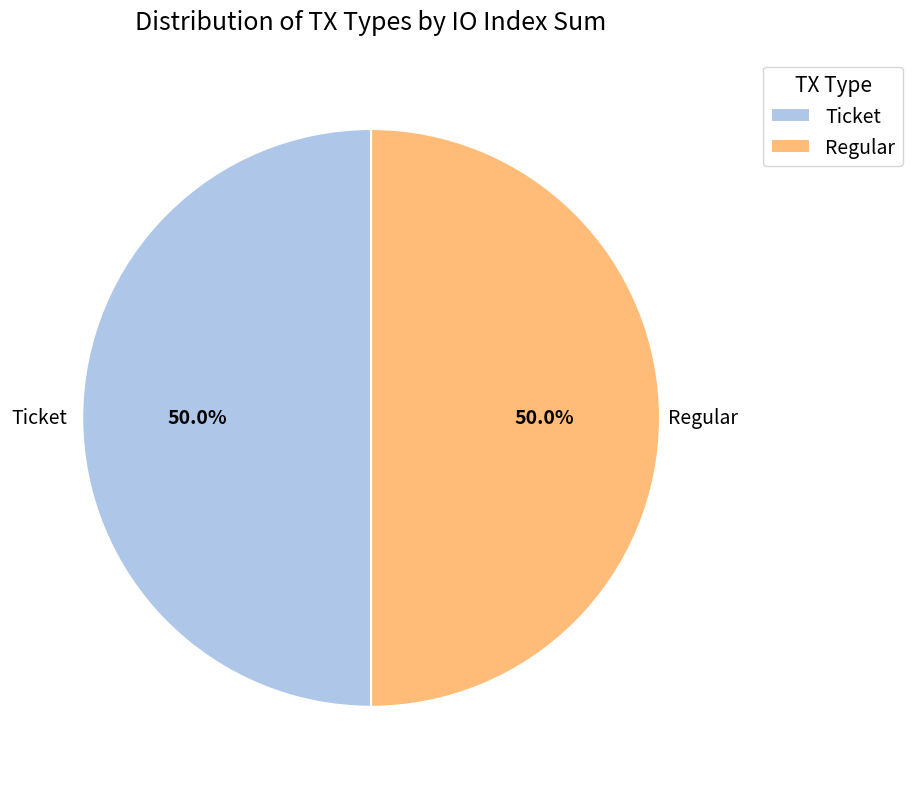

What is the ratio of the value at Regular to the value at Ticket?

1.0